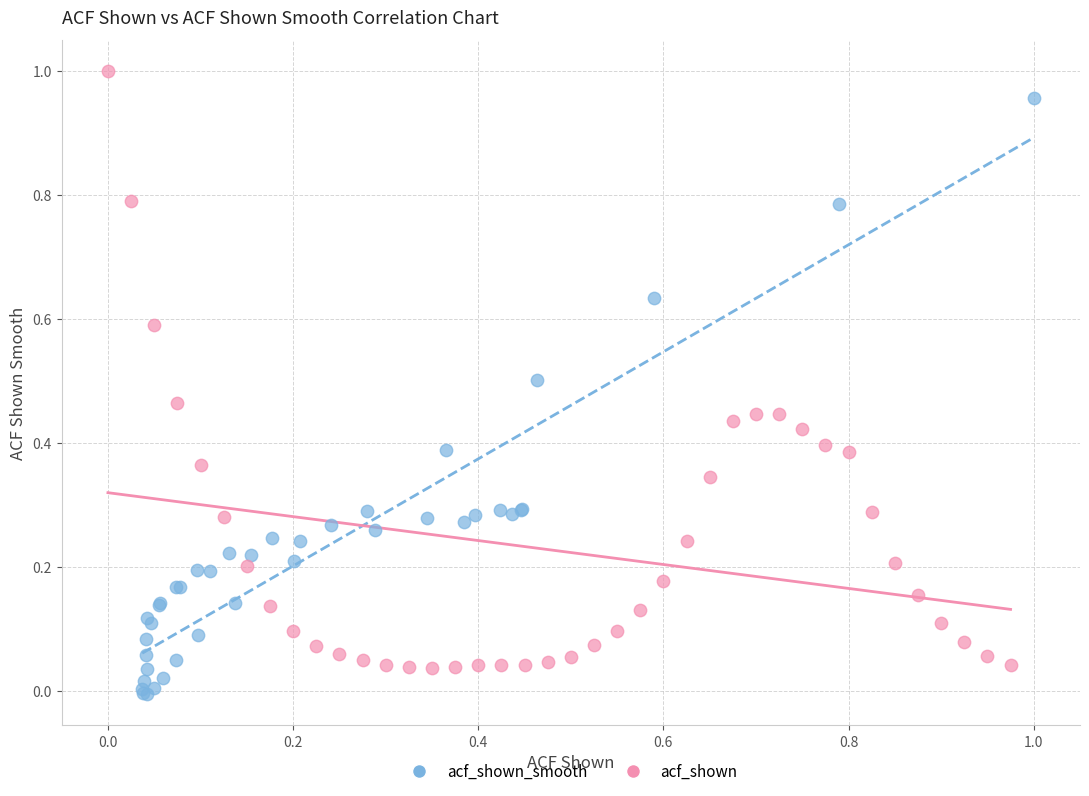

Which series has the largest Y range (max minus min)?

acf_shown